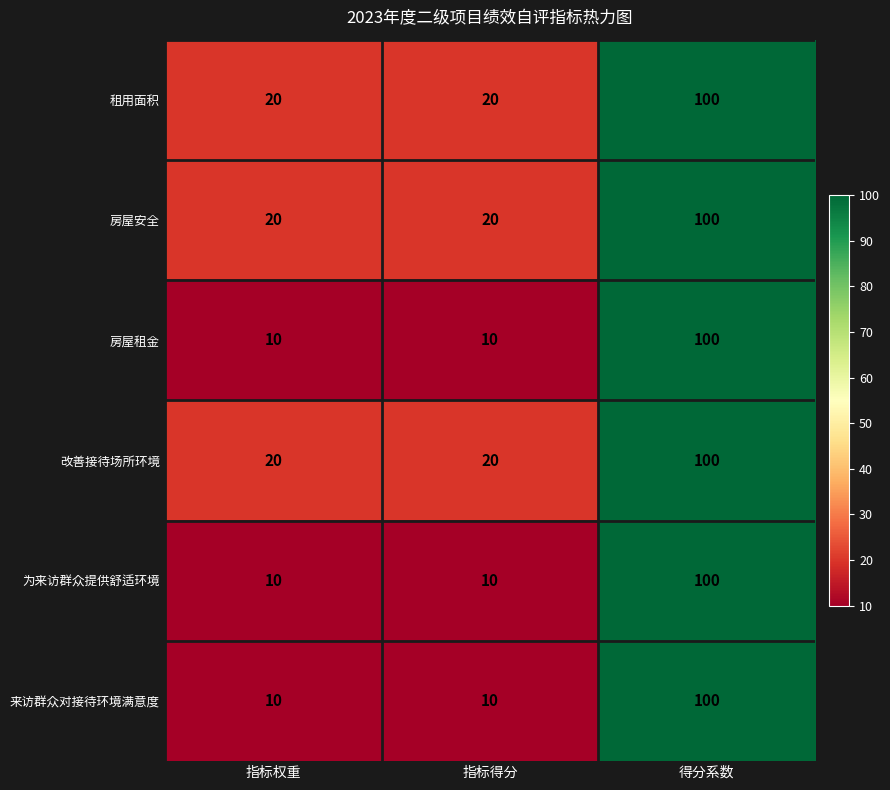

What is the sum of all 房屋租金 values?

120